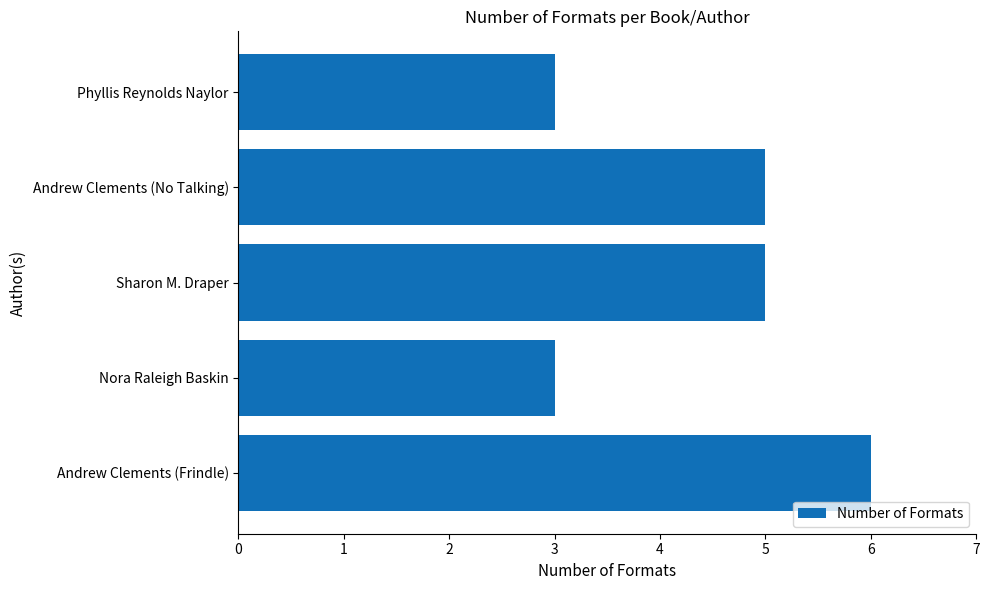

The chart shows a value of 3 at Nora Raleigh Baskin. True or false?

True